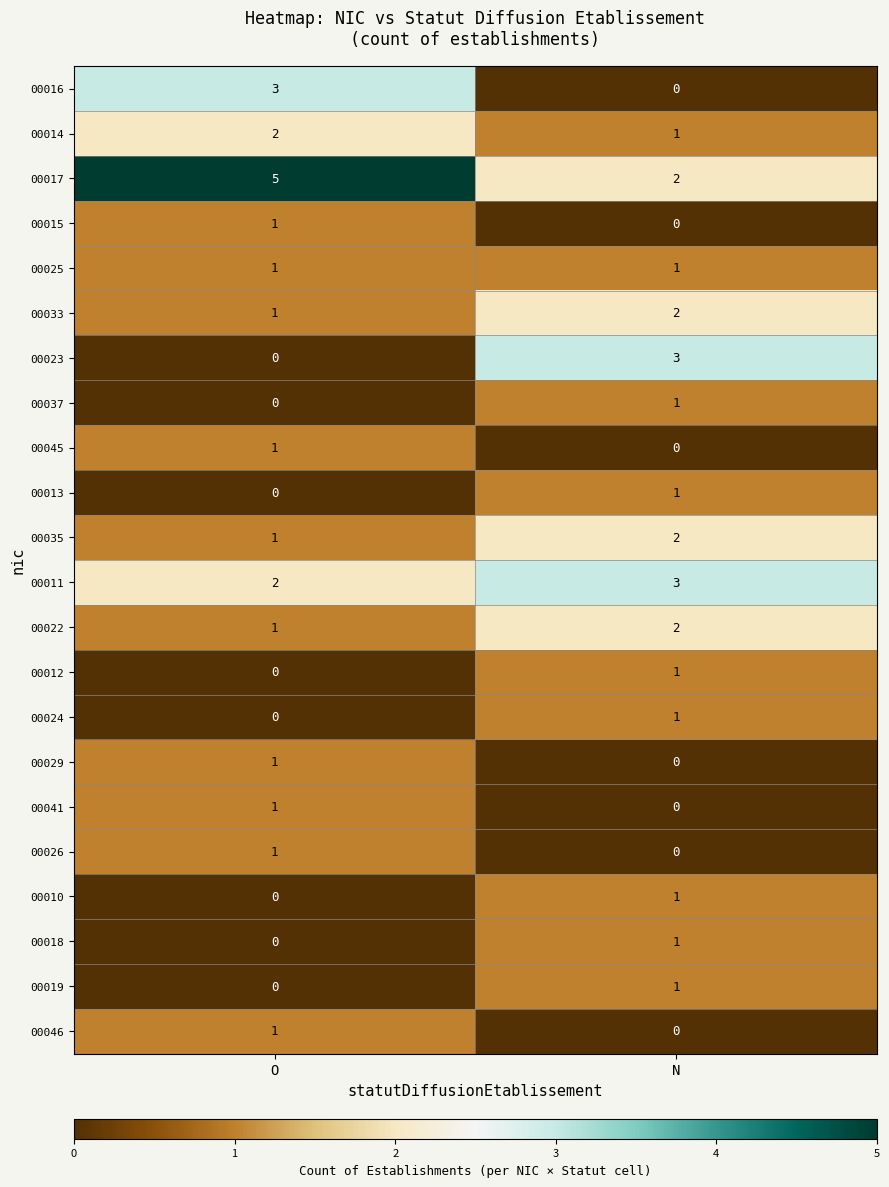

What is the difference between the maximum and minimum values in the 00016 series?

3